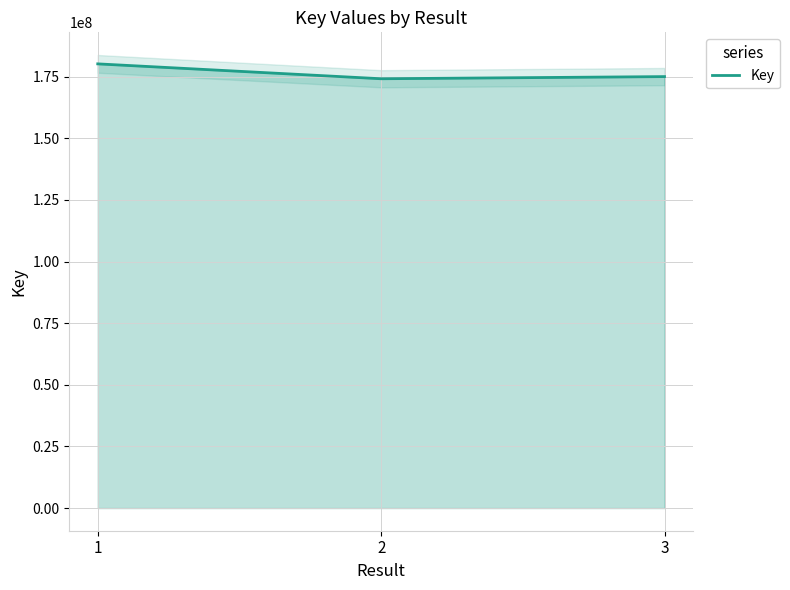

True or false: the data shows 174150018 at 2.

True